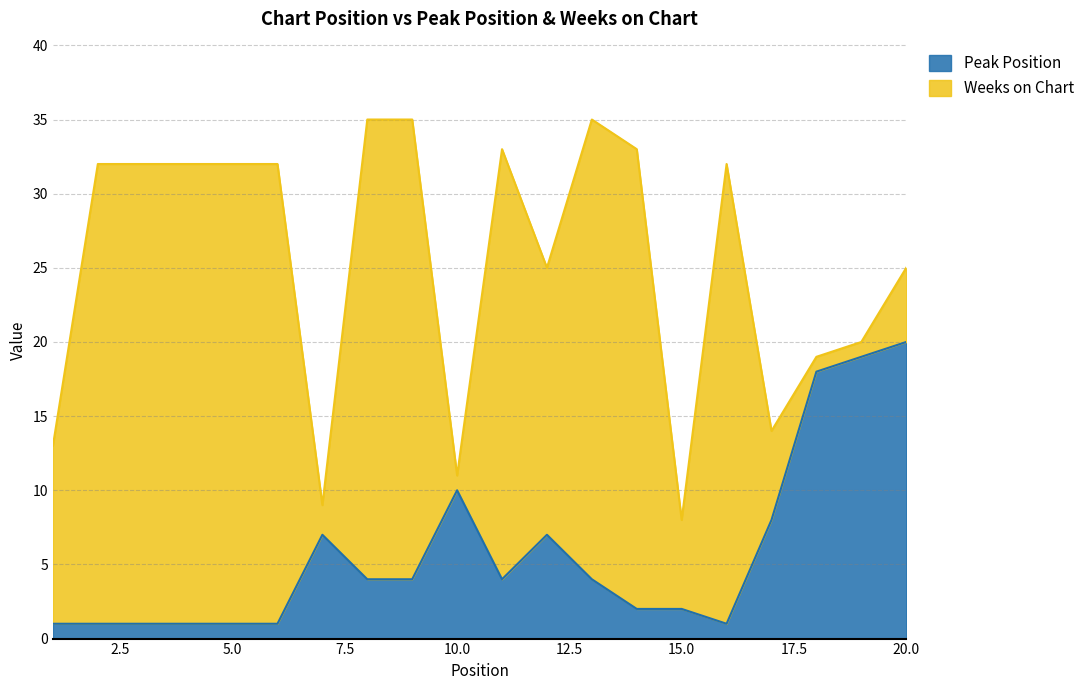

How many lines are shown in the chart?

2